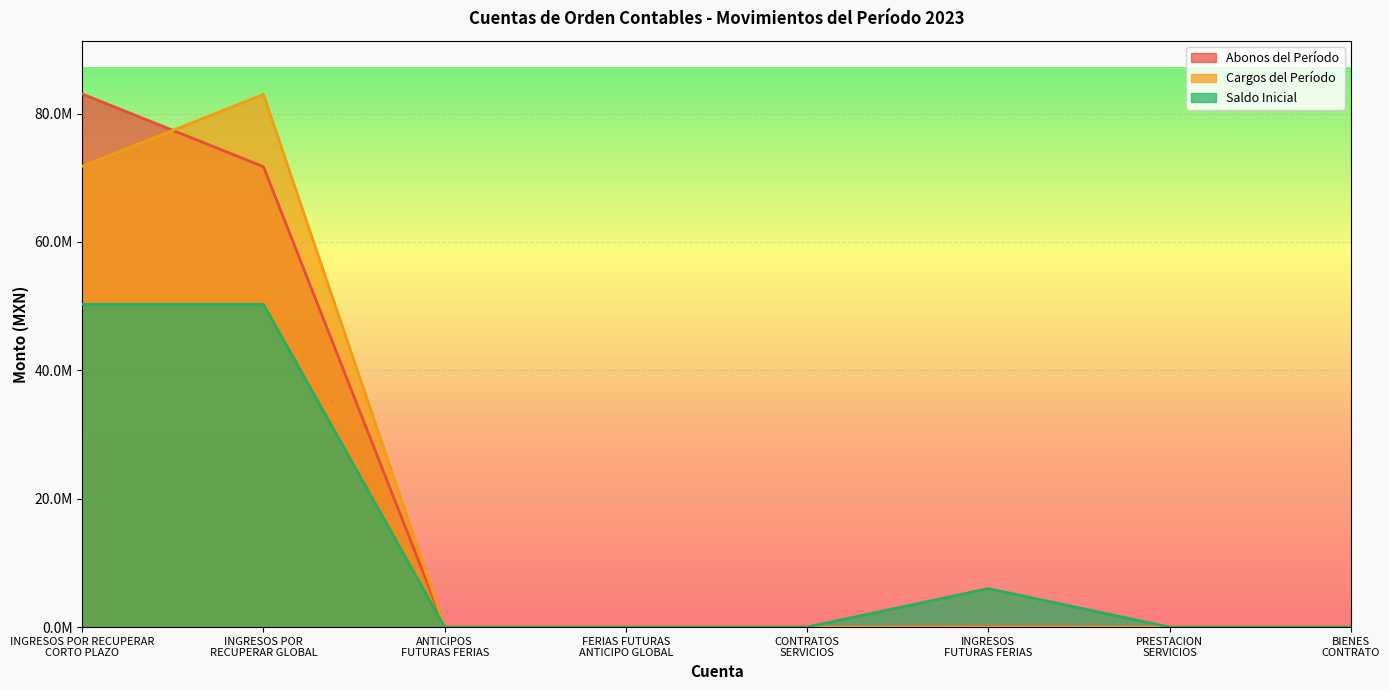

True or false: Abonos del Período has a value of 35405706.9 at PRESTACION
SERVICIOS.

False